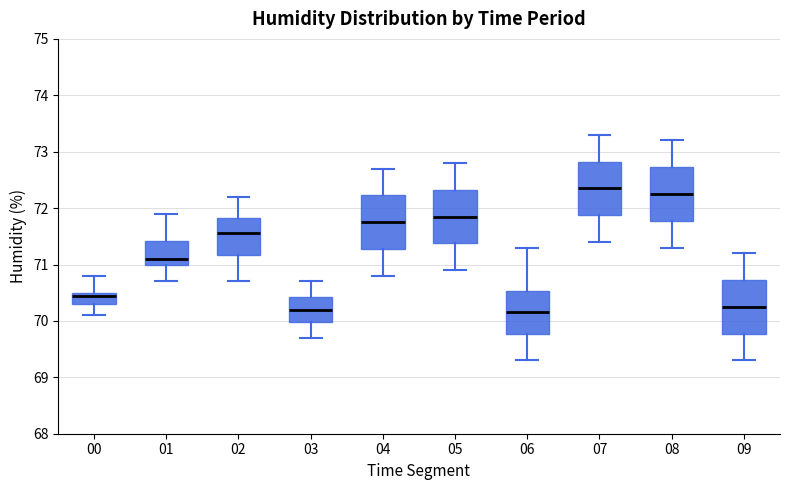

Reading left to right, transcribe this box plot: for each box, give where its median line is, the range the box spans, and where its two whiskers end, as read against the y-axis. The values are not printed on the chart, so give them approximately, as read against the axis.

00: median 70.5 (just below the box's upper edge), box 70.3 to 70.5, whiskers 70.1 to 70.8
01: median 71.1, box 71.0 to 71.4, whiskers 70.7 to 71.9
02: median 71.6, box 71.2 to 71.8, whiskers 70.7 to 72.2
03: median 70.2, box 70.0 to 70.4, whiskers 69.7 to 70.7
04: median 71.8, box 71.3 to 72.2, whiskers 70.8 to 72.7
05: median 71.9, box 71.4 to 72.3, whiskers 70.9 to 72.8
06: median 70.2, box 69.8 to 70.5, whiskers 69.3 to 71.3
07: median 72.4, box 71.9 to 72.8, whiskers 71.4 to 73.3
08: median 72.3, box 71.8 to 72.7, whiskers 71.3 to 73.2
09: median 70.3, box 69.8 to 70.7, whiskers 69.3 to 71.2